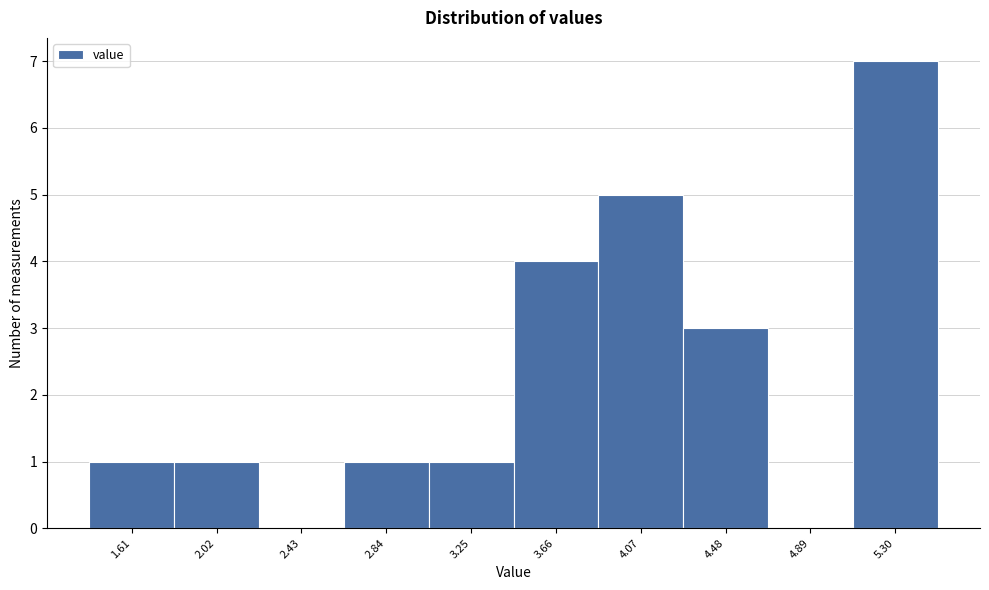

Reading left to right, list every bar in this chart as the range it spans on the x-axis followed by its height. Neither the bar edges nor the heights are printed on the chart, so give them approximately, as read against the axes.

1.40 to 1.80: 1
1.80 to 2.20: 1
2.20 to 2.65: 0
2.65 to 3.05: 1
3.05 to 3.45: 1
3.45 to 3.85: 4
3.85 to 4.30: 5
4.30 to 4.70: 3
4.70 to 5.10: 0
5.10 to 5.50: 7